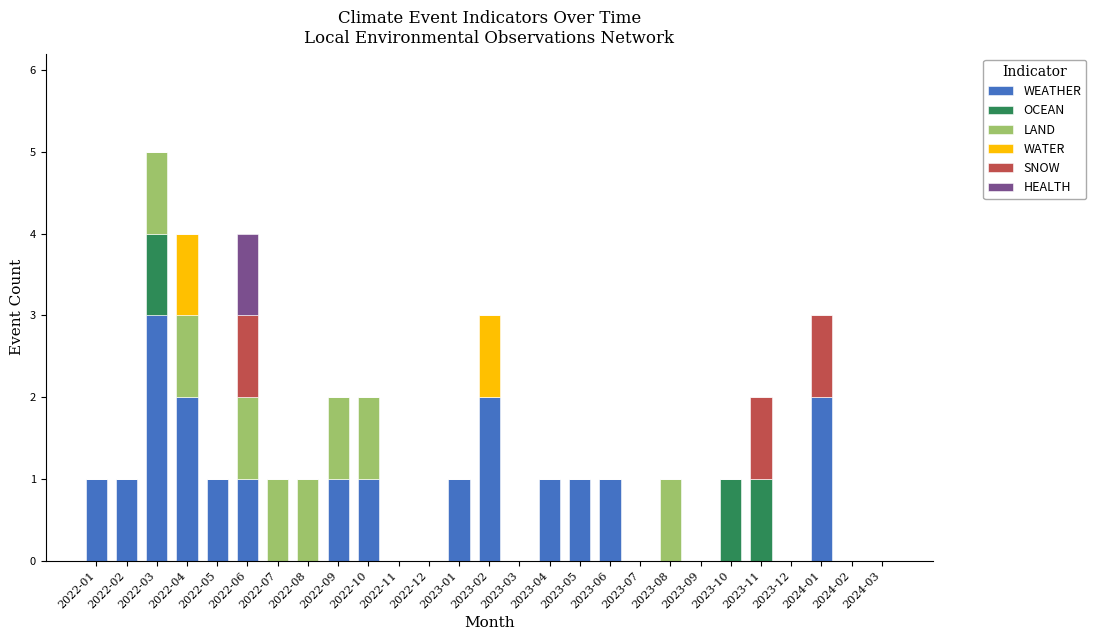

At which label does WEATHER reach its peak?

2022-03